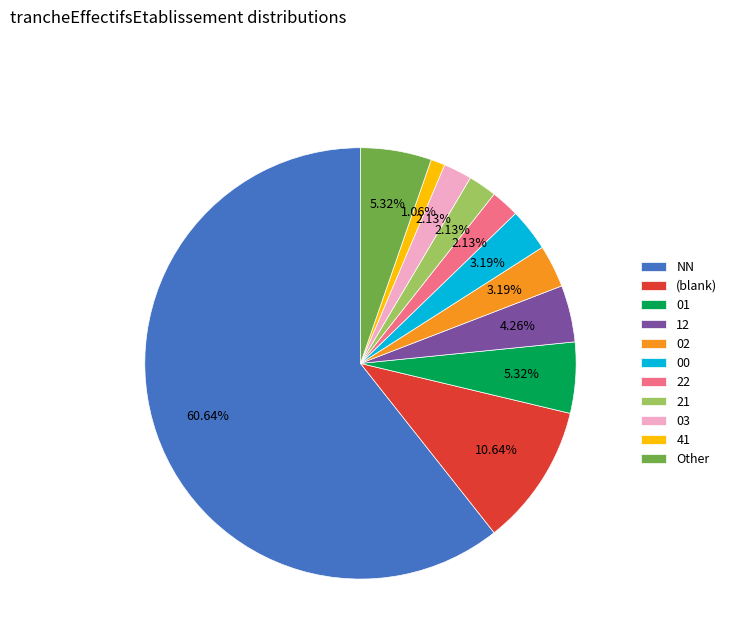

To the nearest percent, what is the average slice percentage?

9%